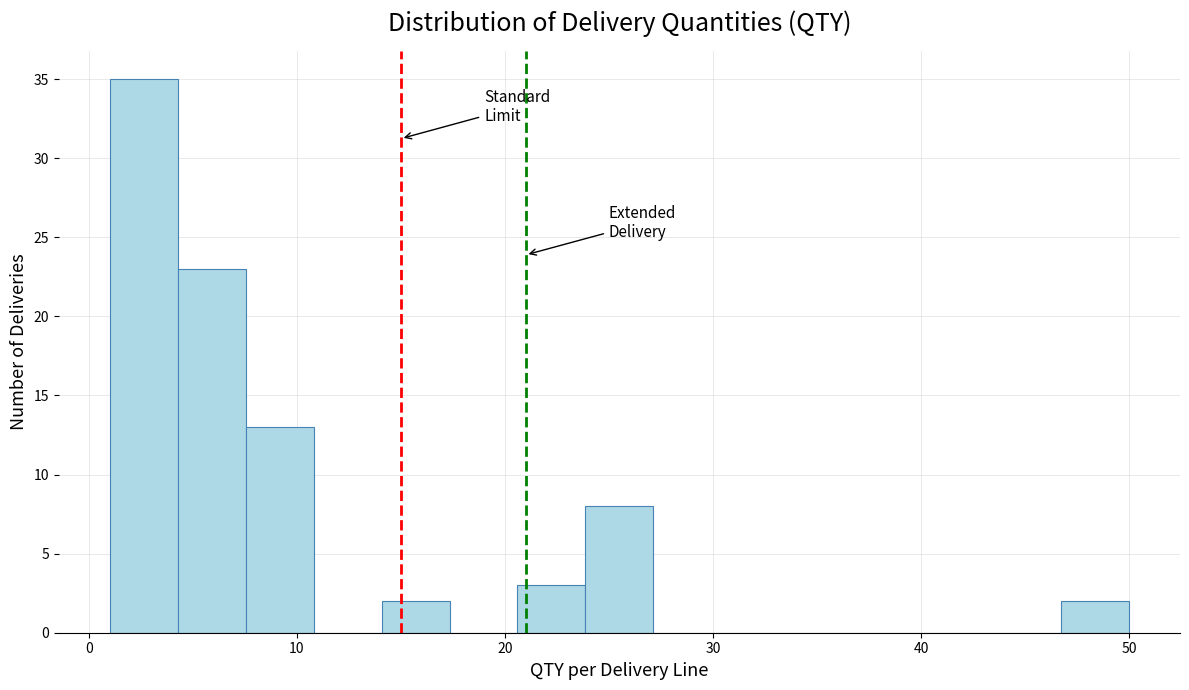

Read against the x-axis, roughly where is the centre of the tallest bar?

3